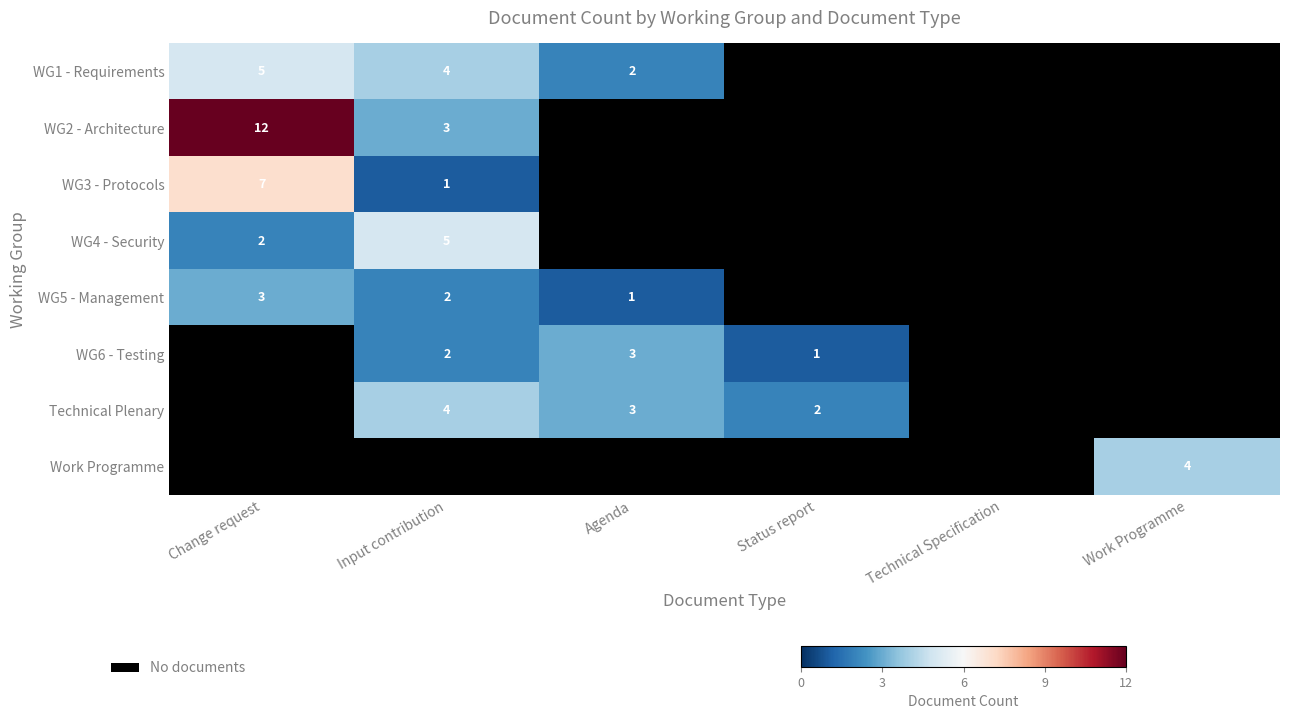

The WG4 - Security series shows 1.2 at Change request. True or false?

False